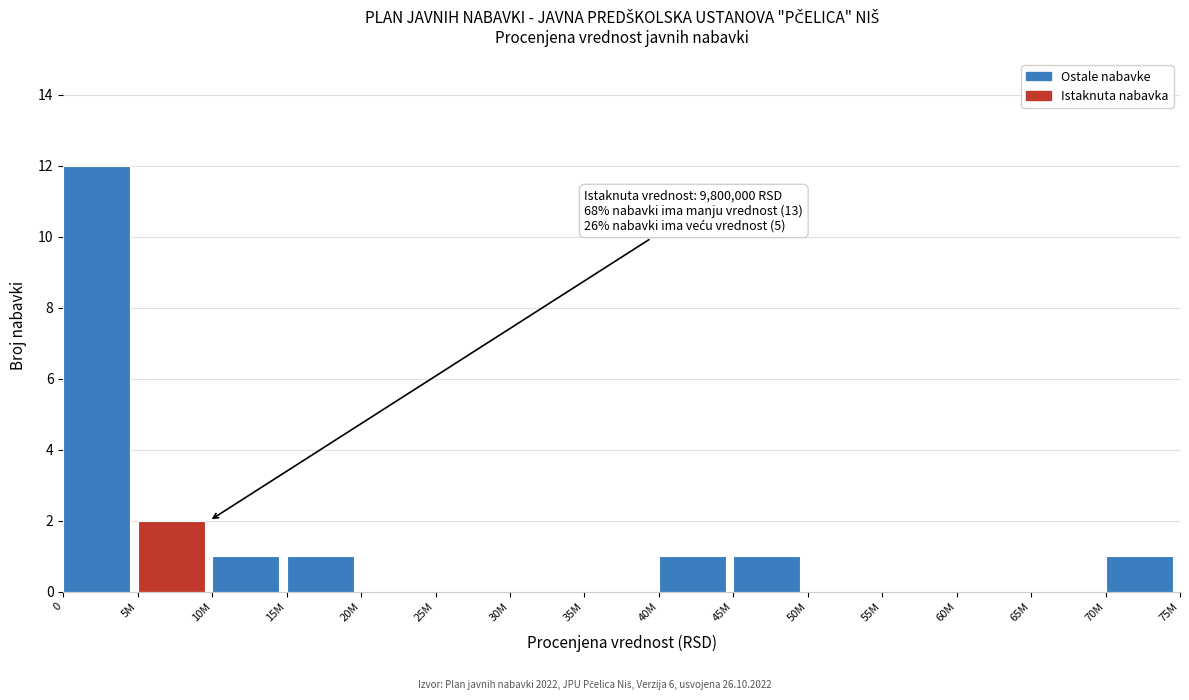

Reading right to left, list all the values displayed in this chart.

70M=1	65M=0	60M=0	55M=0	50M=0	45M=1	40M=1	35M=0	30M=0	25M=0	20M=0	15M=1	10M=1	5M=2	0=12